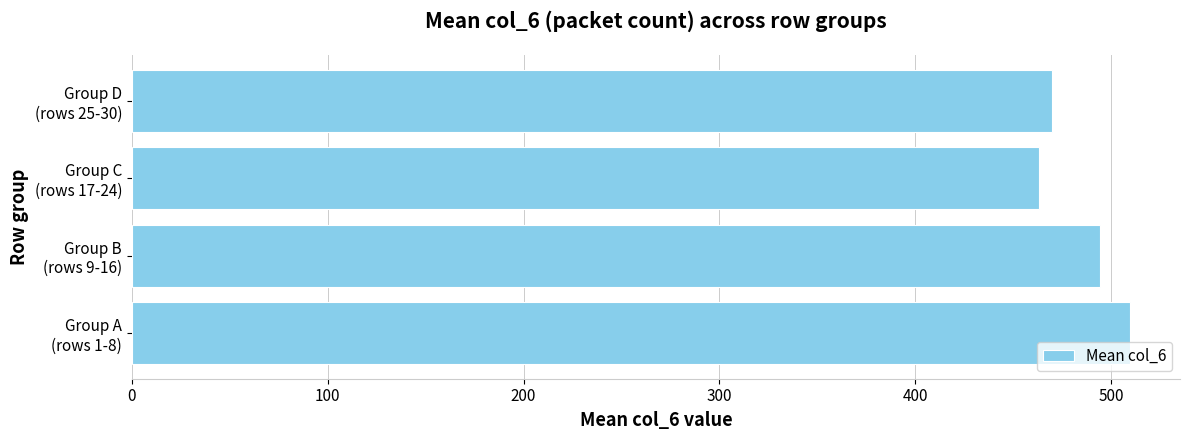

What is the smallest value displayed?

463.0